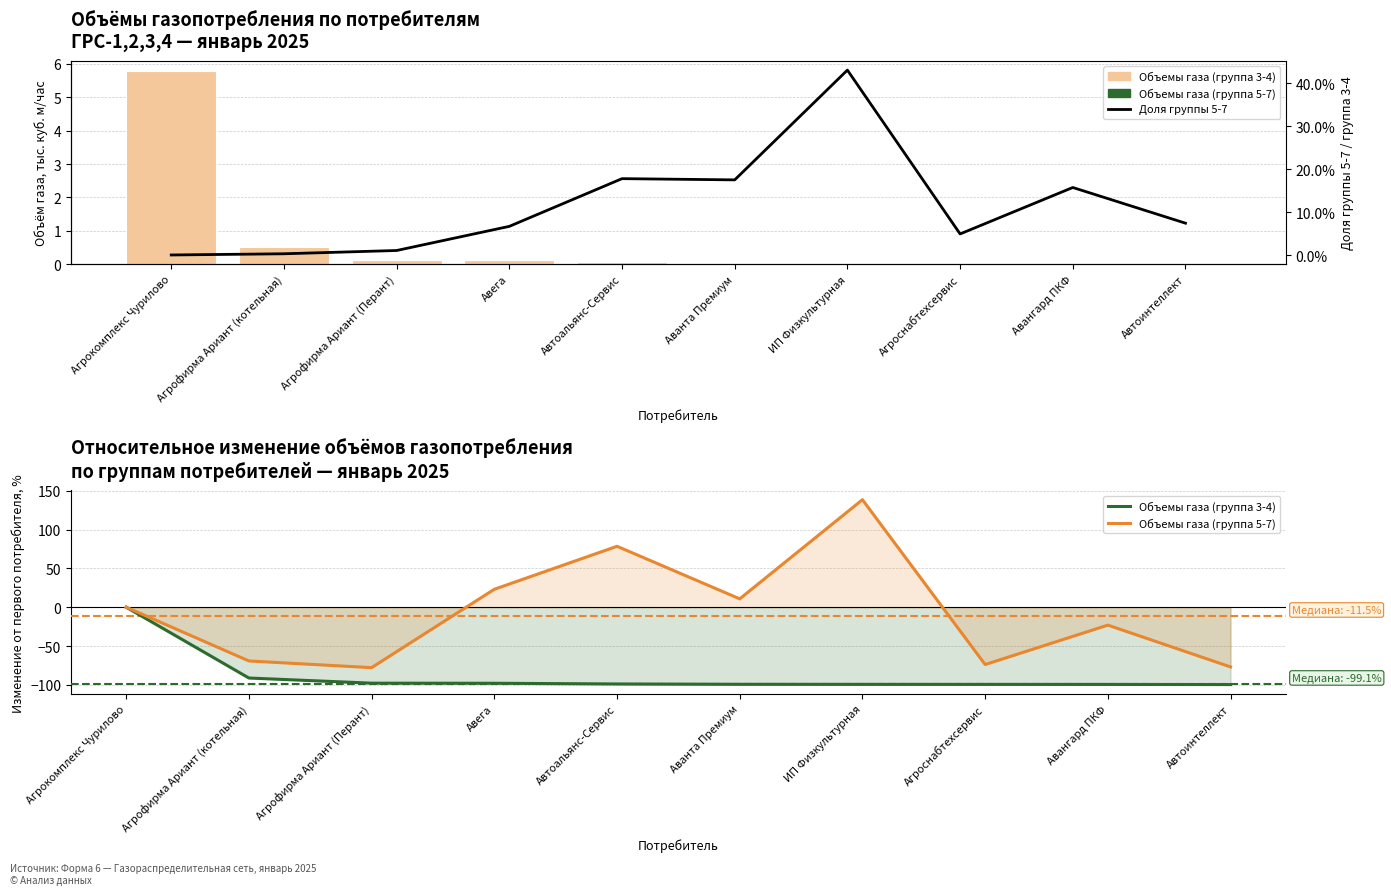

At which category is the sum across all series the highest?

ИП Физкультурная